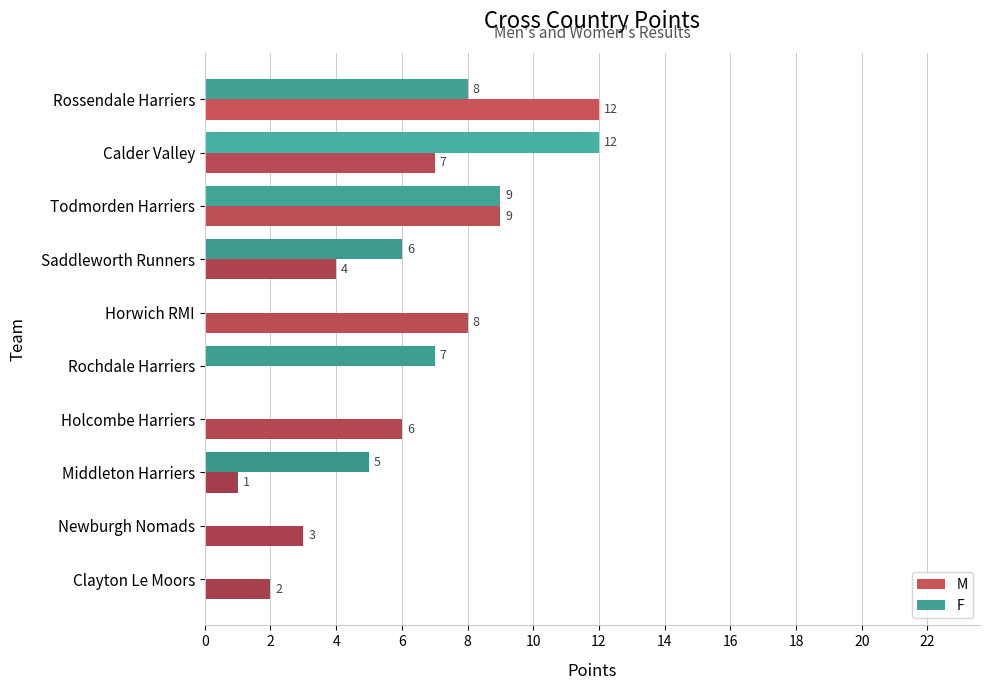

What is the total value across all series at Horwich RMI?

8